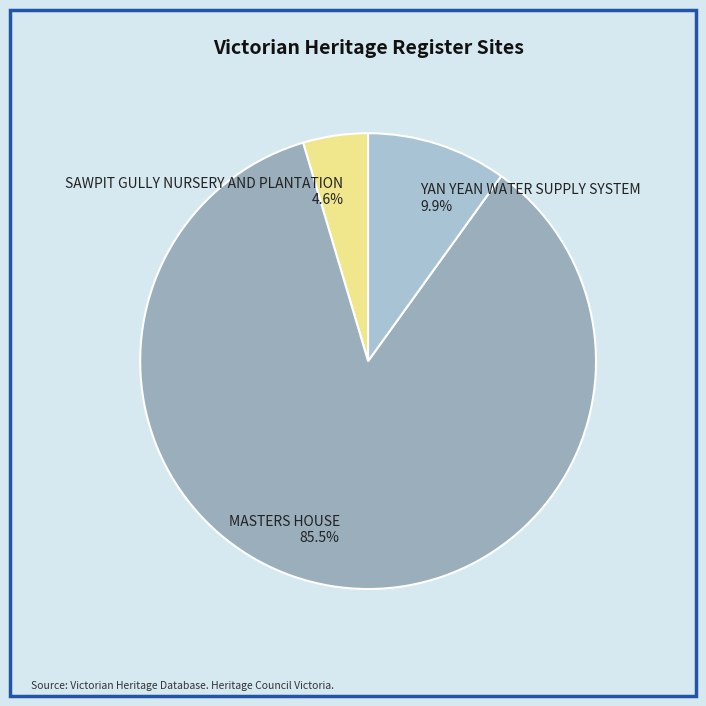

To the nearest percent, what is the difference between the YAN YEAN WATER SUPPLY SYSTEM and MASTERS HOUSE slice percentages?

76%